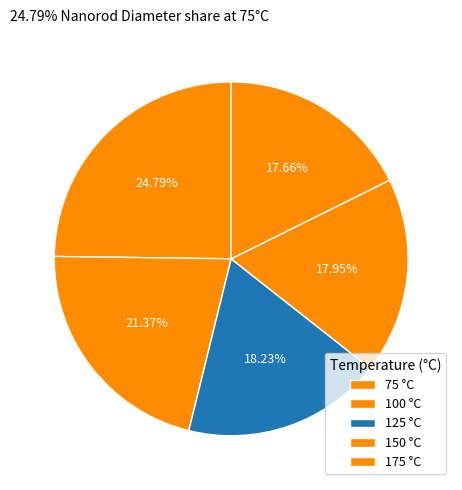

To the nearest percent, what is the combined percentage of 75 and 175?

42%